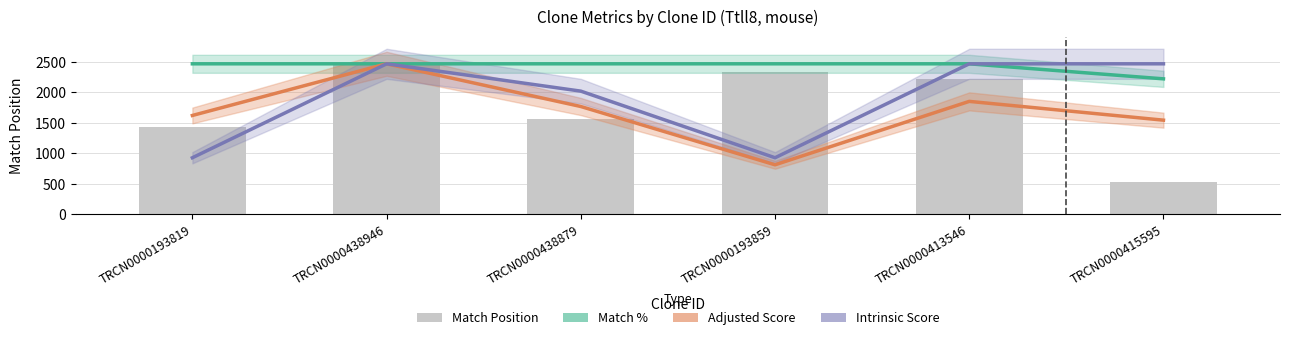

Count the number of data series in this chart.

4